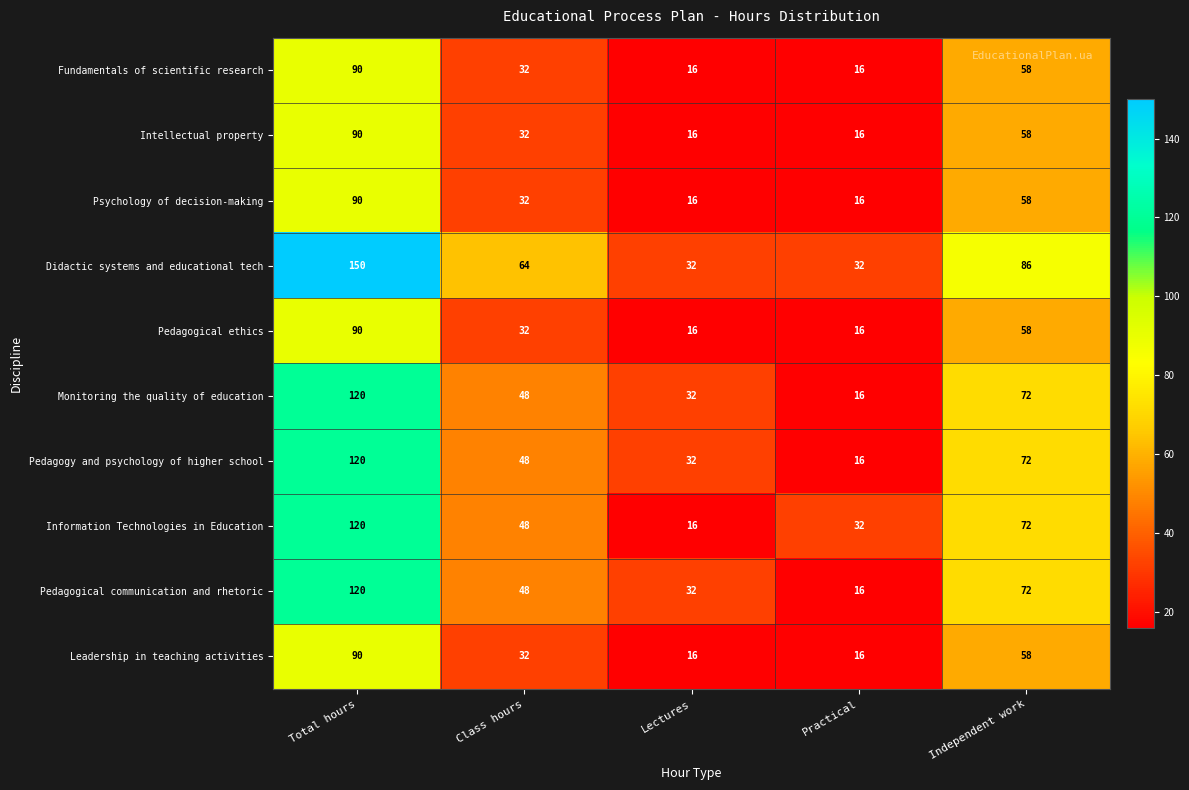

What is the sum of all Psychology of decision-making values?

212